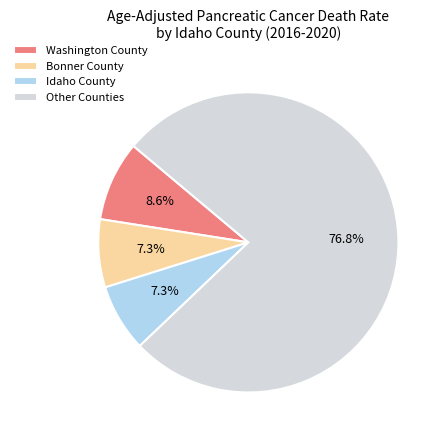

How many segments does this pie chart have?

4